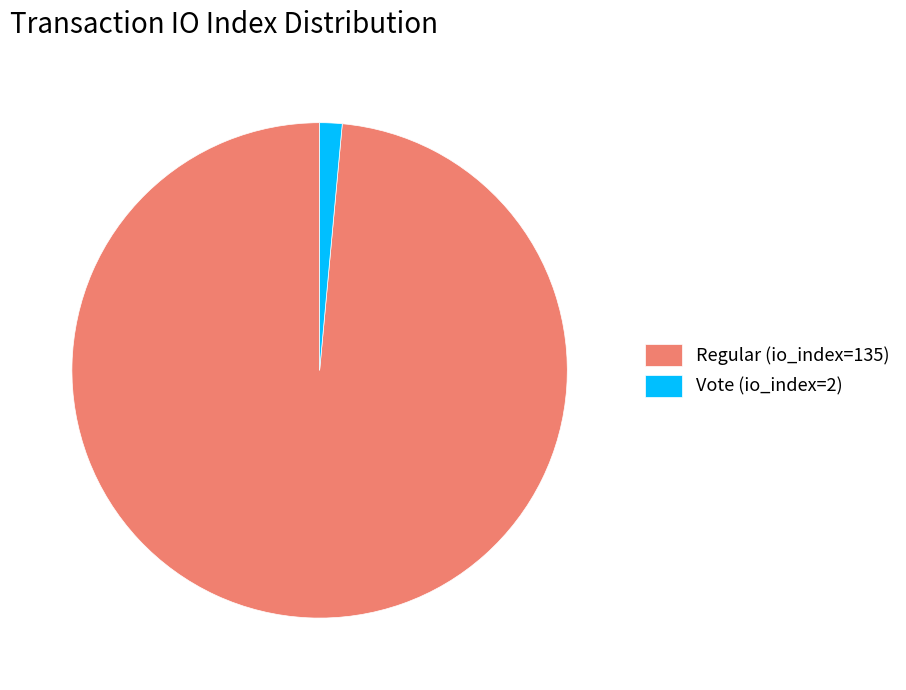

Between Regular (io_index=135) and Vote (io_index=2), which is larger?

Regular (io_index=135)